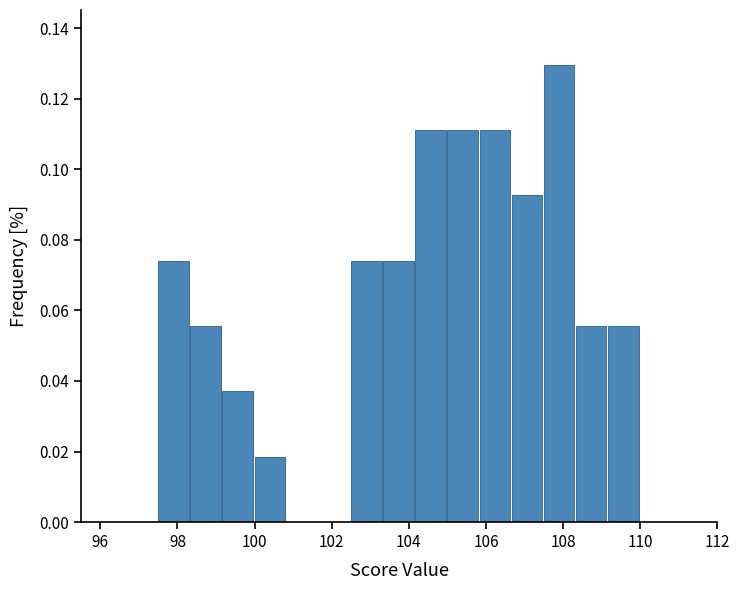

Over which range of the x-axis is the bar tallest?

107.6 to 108.4